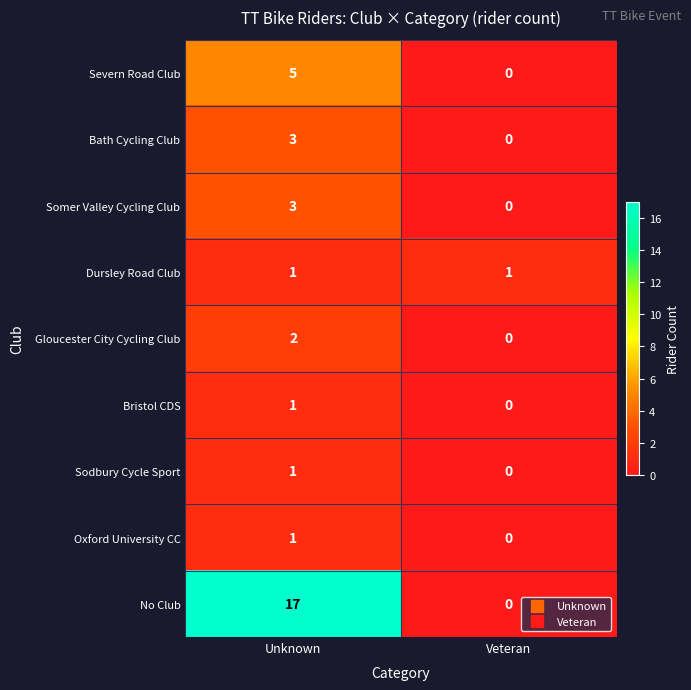

What is the spread (max minus min) of values at Veteran?

1